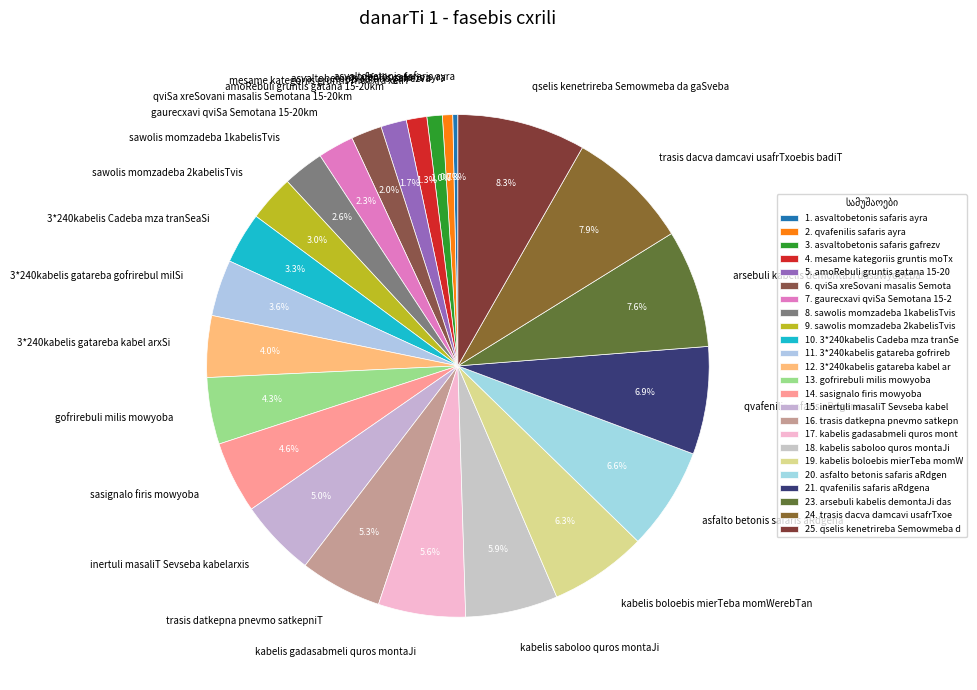

Is it true that qviSa xreSovani masalis Semotana 15-20km is 2% of the pie?

True